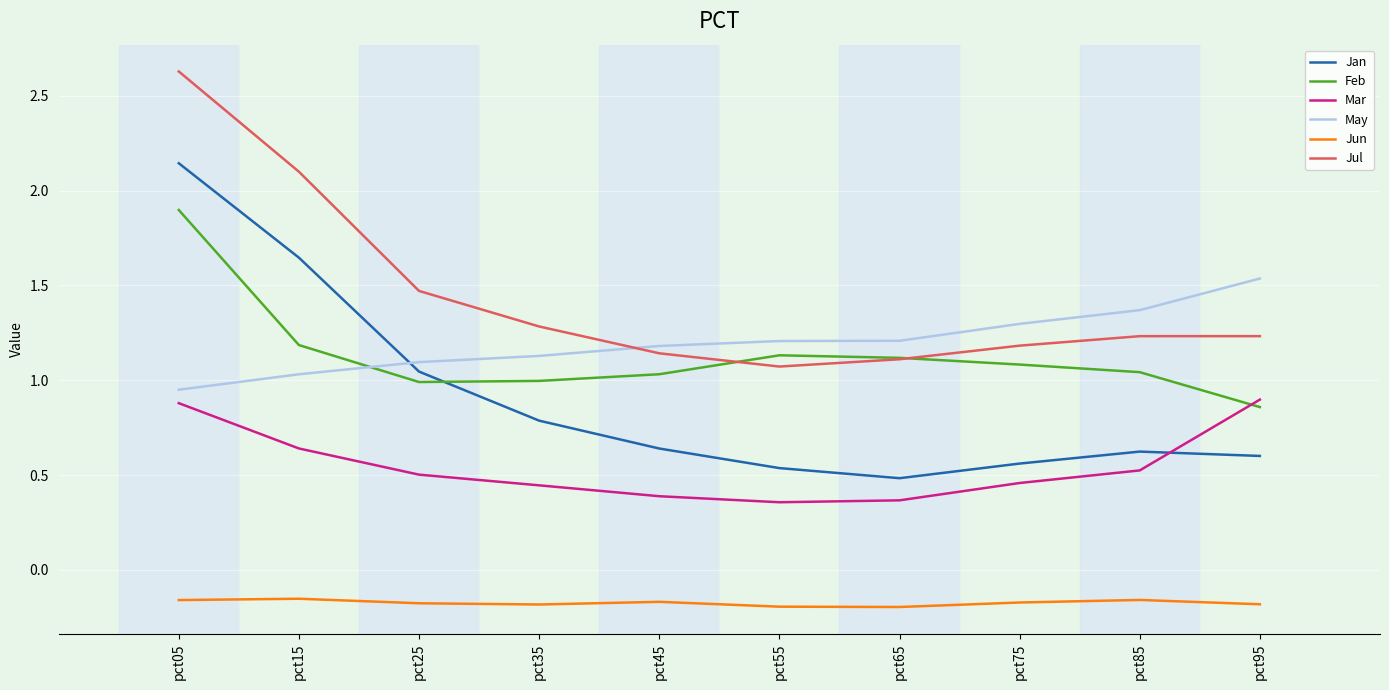

Does the chart display data point markers on the line(s)?

No